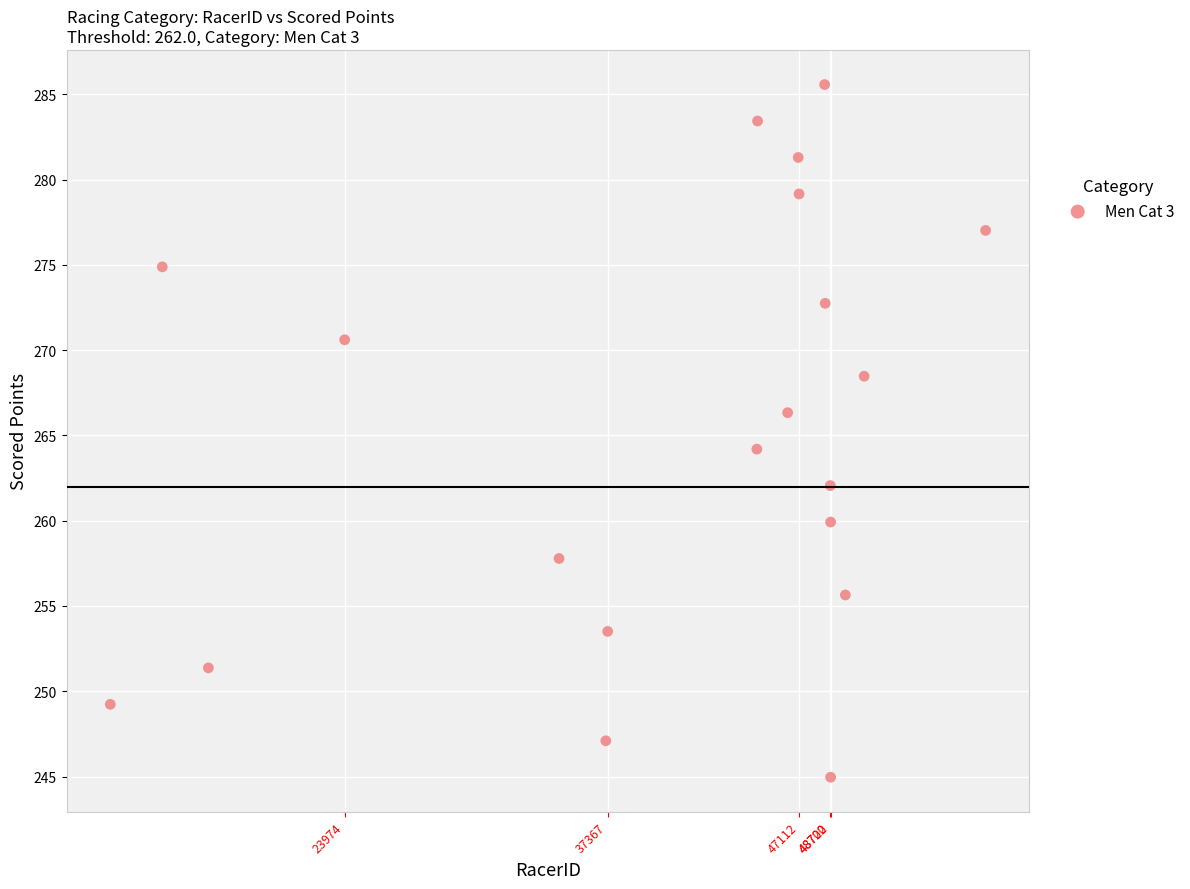

What Y value in the scatter plot is closest to 265?

264.2